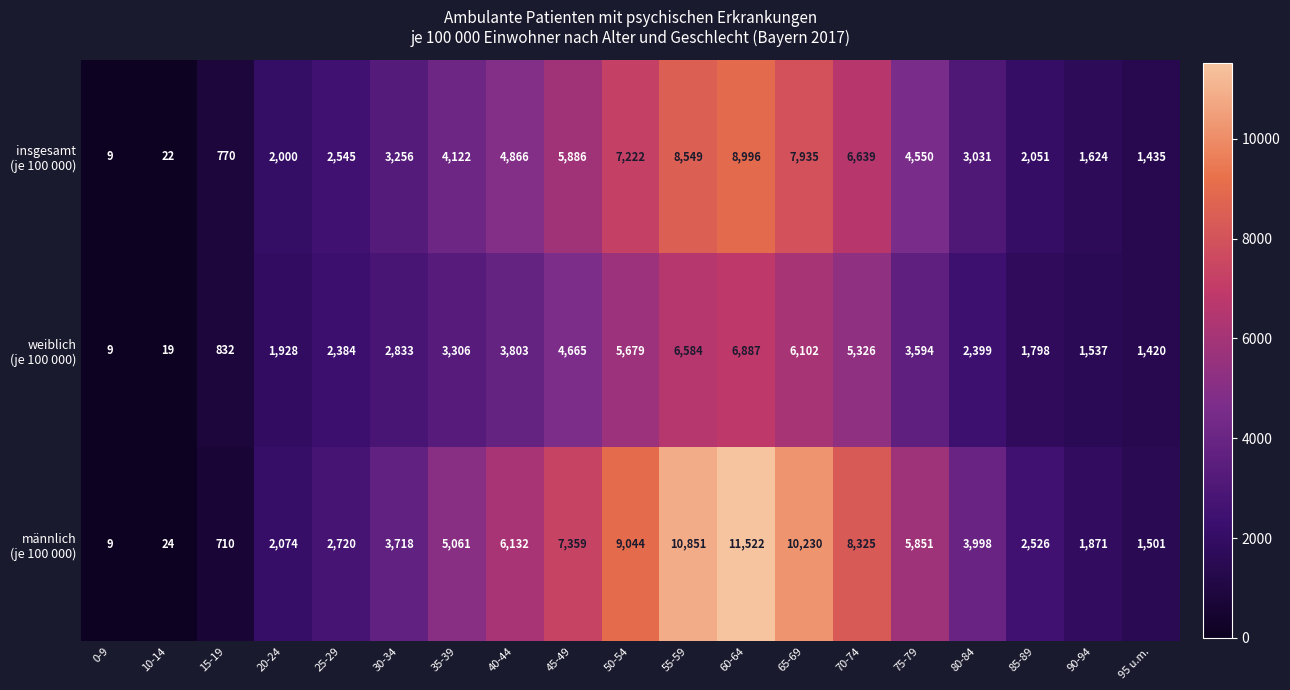

What is the difference between the highest and lowest values at 70-74?

2999